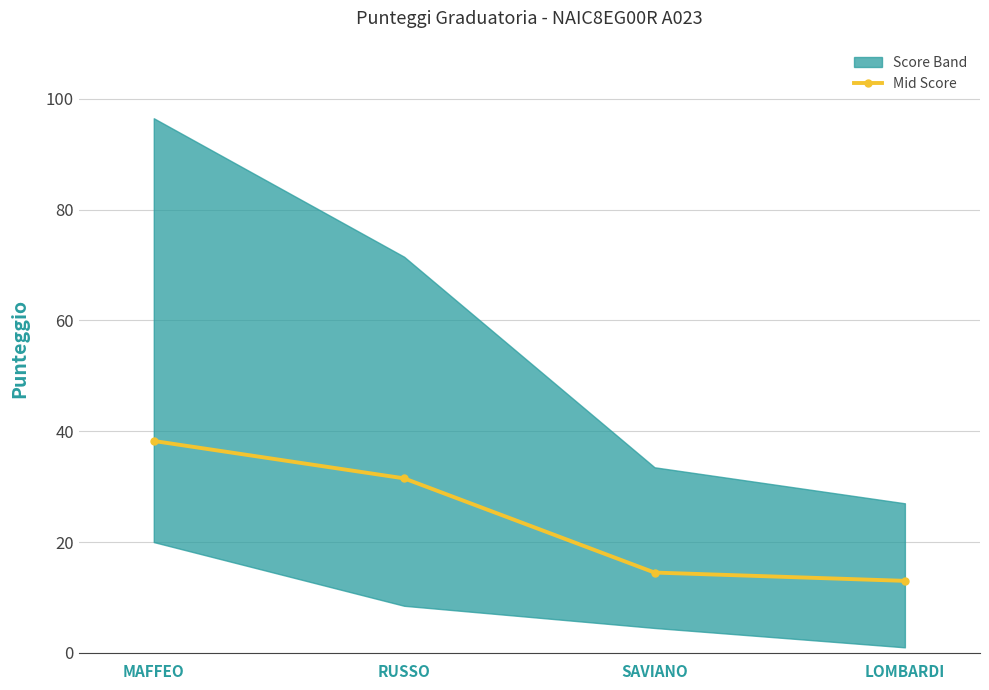

What is the change in value from RUSSO to SAVIANO?

-17.0